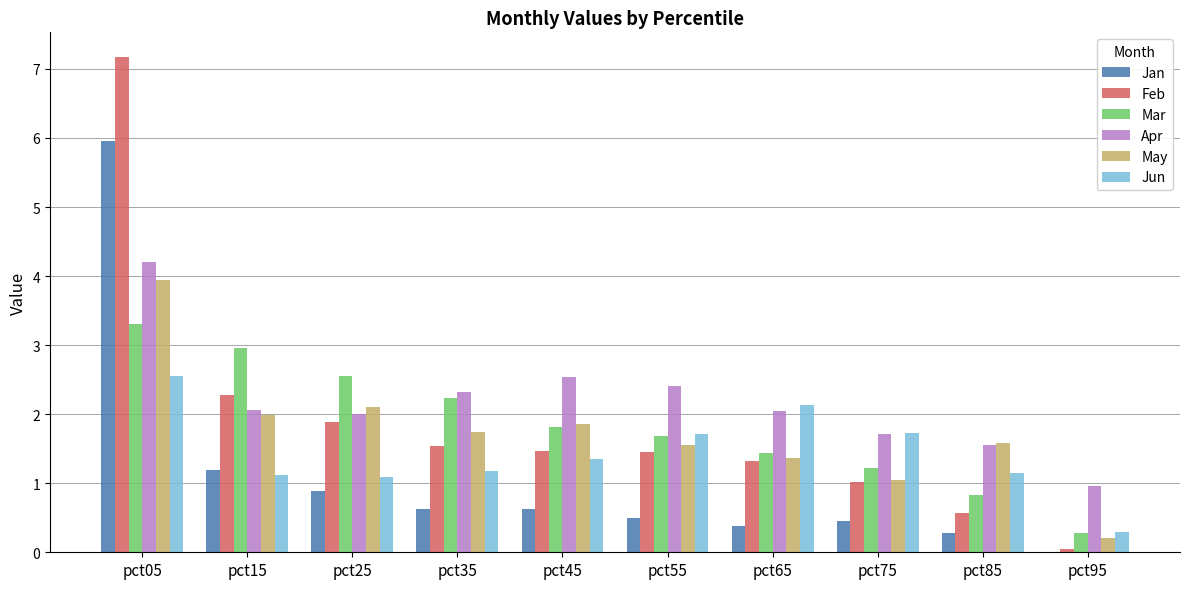

At which category is the sum across all series the highest?

pct05